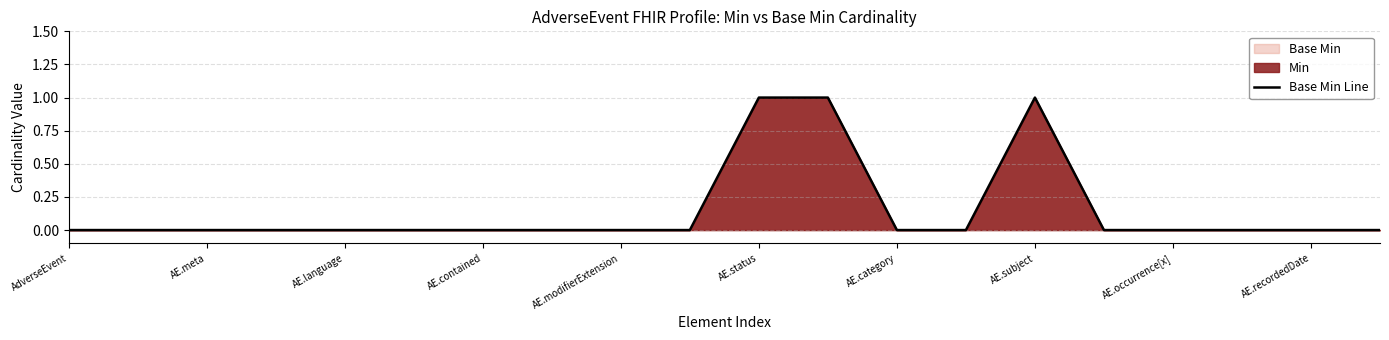

Is it true that the value at AE.contained is 0?

True